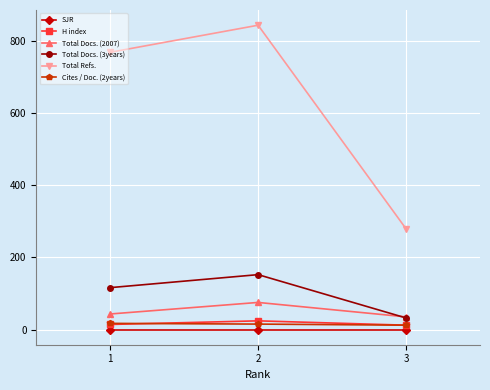

How many H index values are between 12 and 24?

3